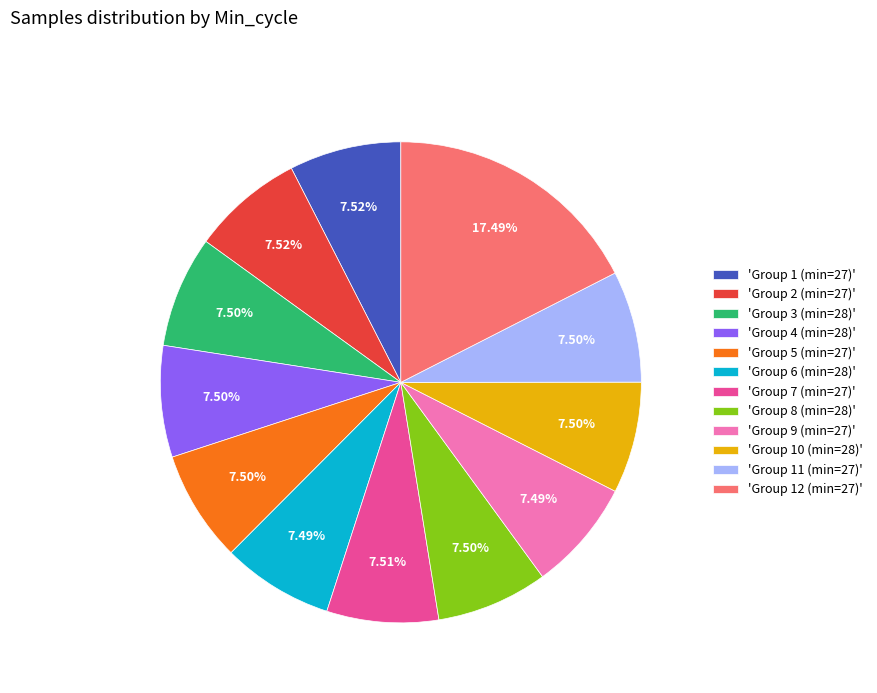

Does 'Group 4 (min=28)' account for over 50% of the chart?

No